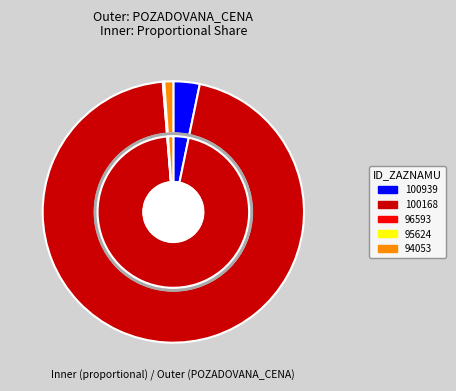

What percentage is NOT represented by 95624?

99.9%